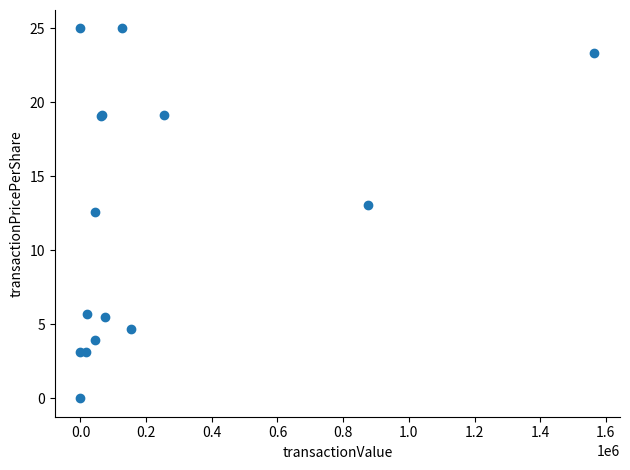

What Y value in the scatter plot is closest to 12?

12.6